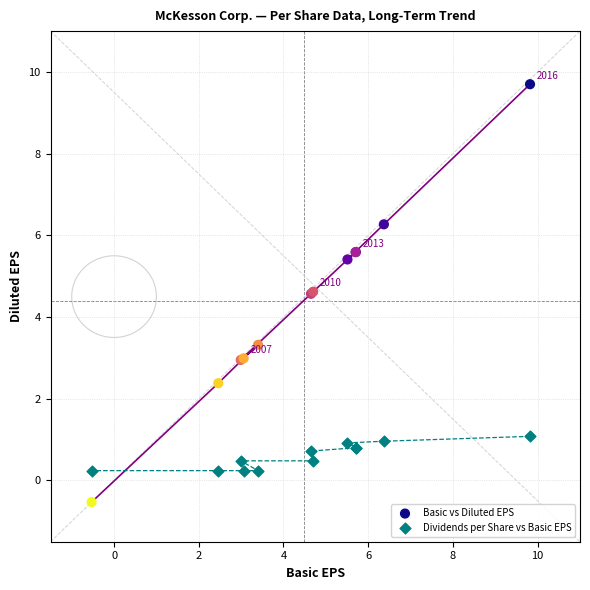

Which series reaches the minimum Y coordinate?

Basic vs Diluted EPS